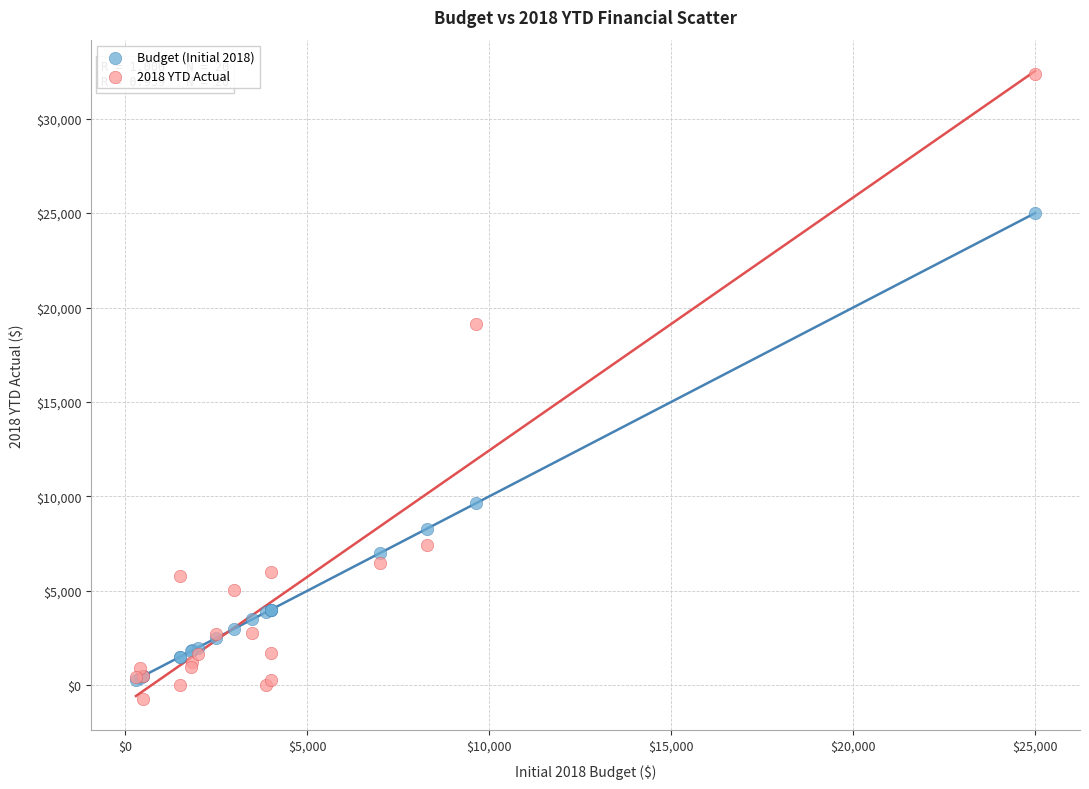

Across all series, what Y value is closest to 15812?

19121.0